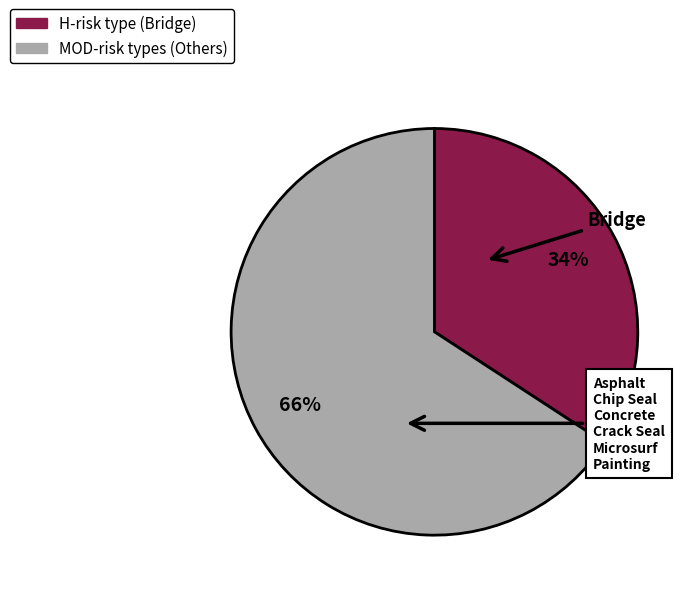

Is there a majority slice in this chart?

Yes